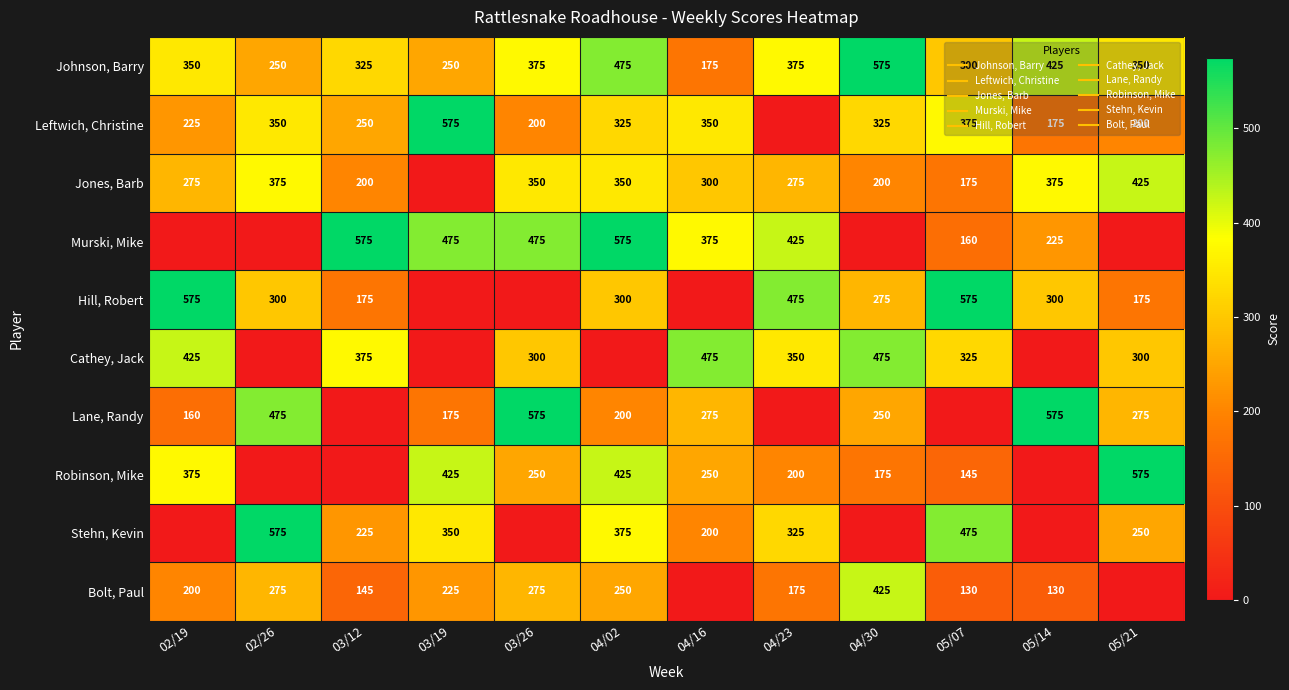

What is the sum of all Murski, Mike values?

3285